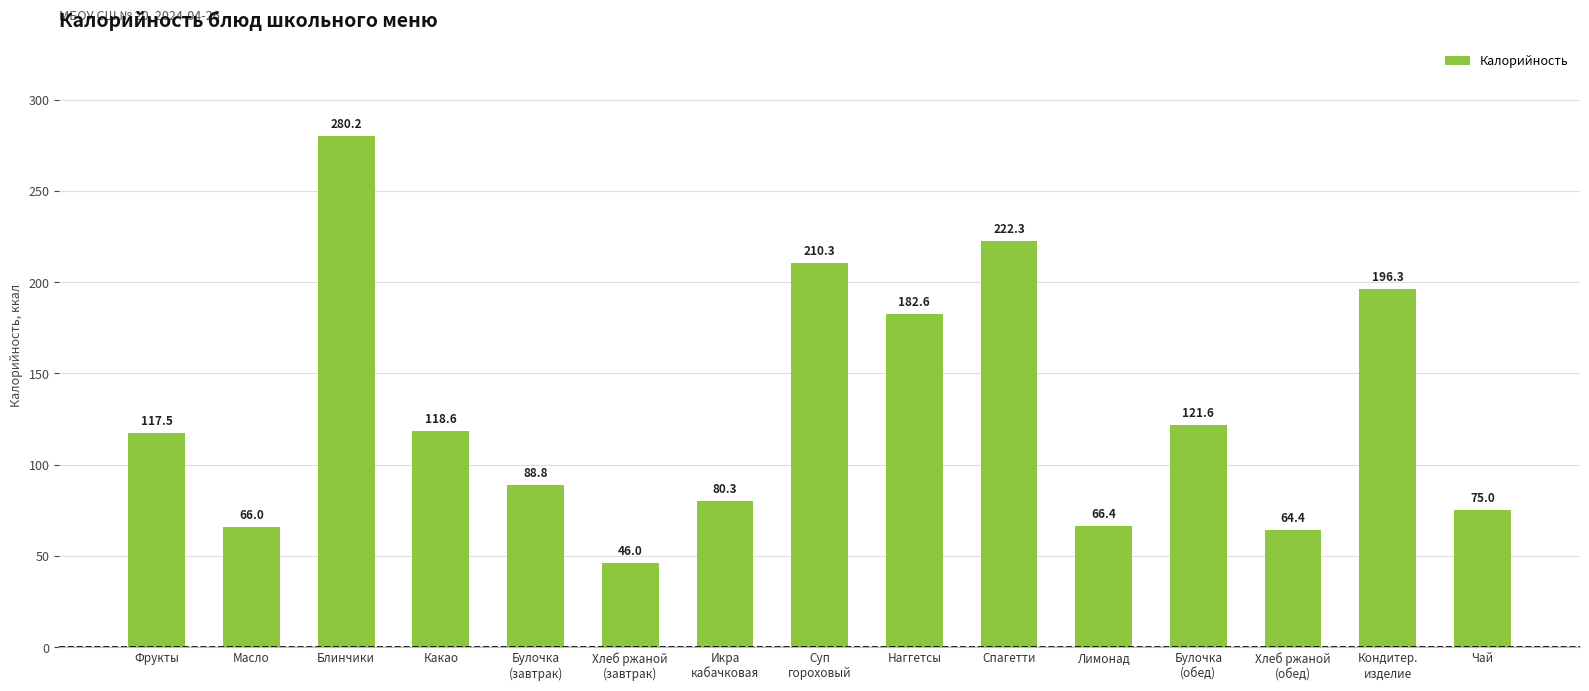

True or false: the data shows 162.9 at Какао.

False